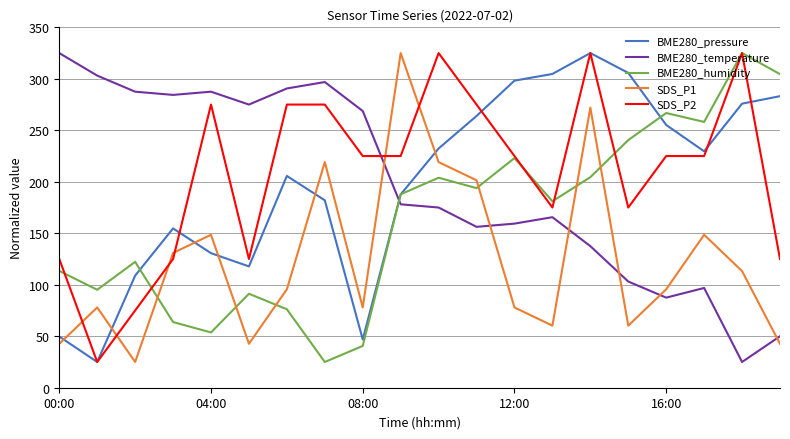

What is the minimum value shown in the chart?

25.0